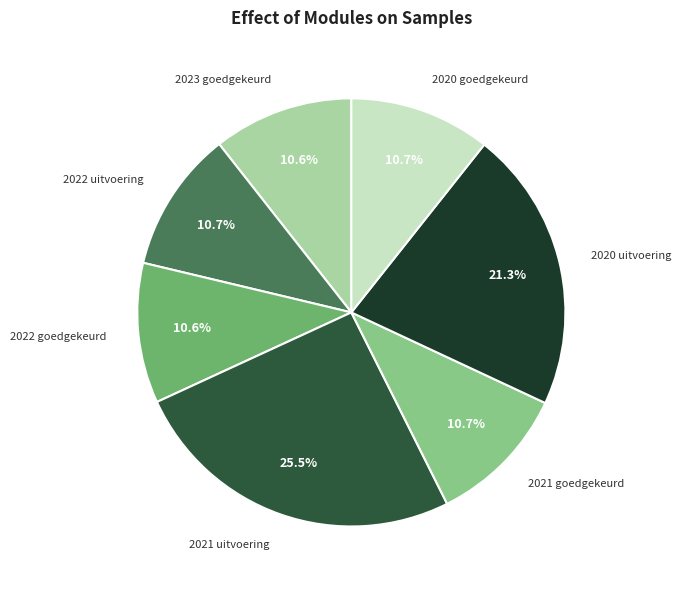

Approximately how many times larger is the value at 2021 uitvoering compared to 2022 uitvoering?

2.4